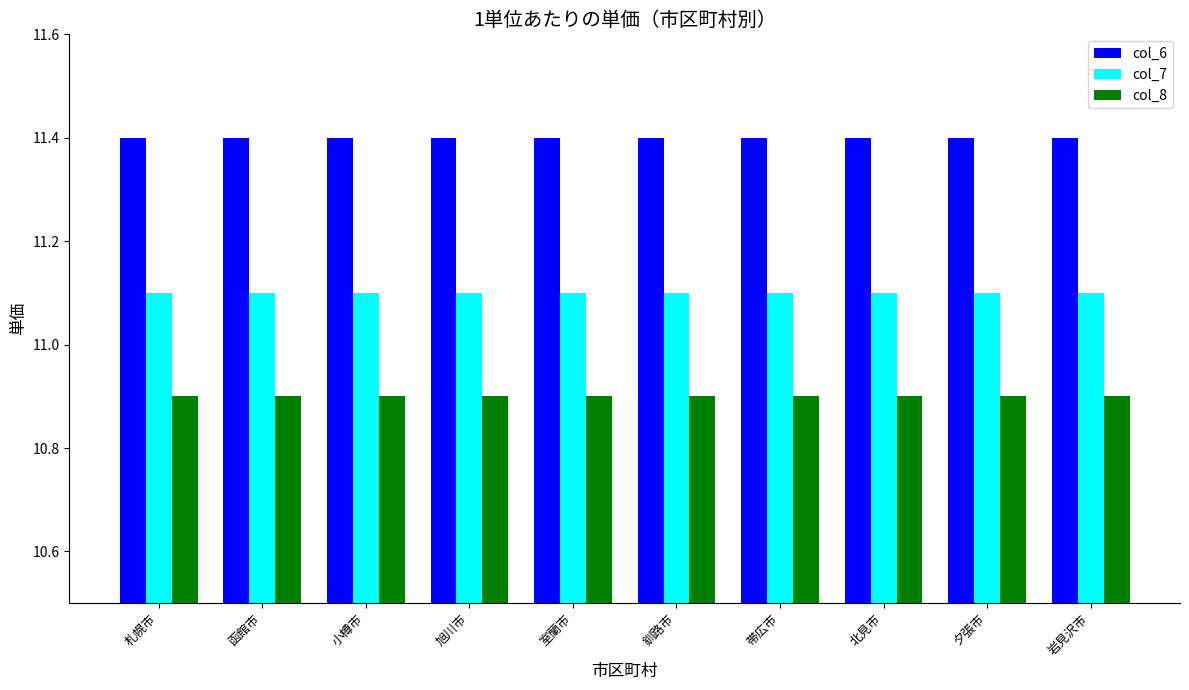

How many bars are there in total?

30